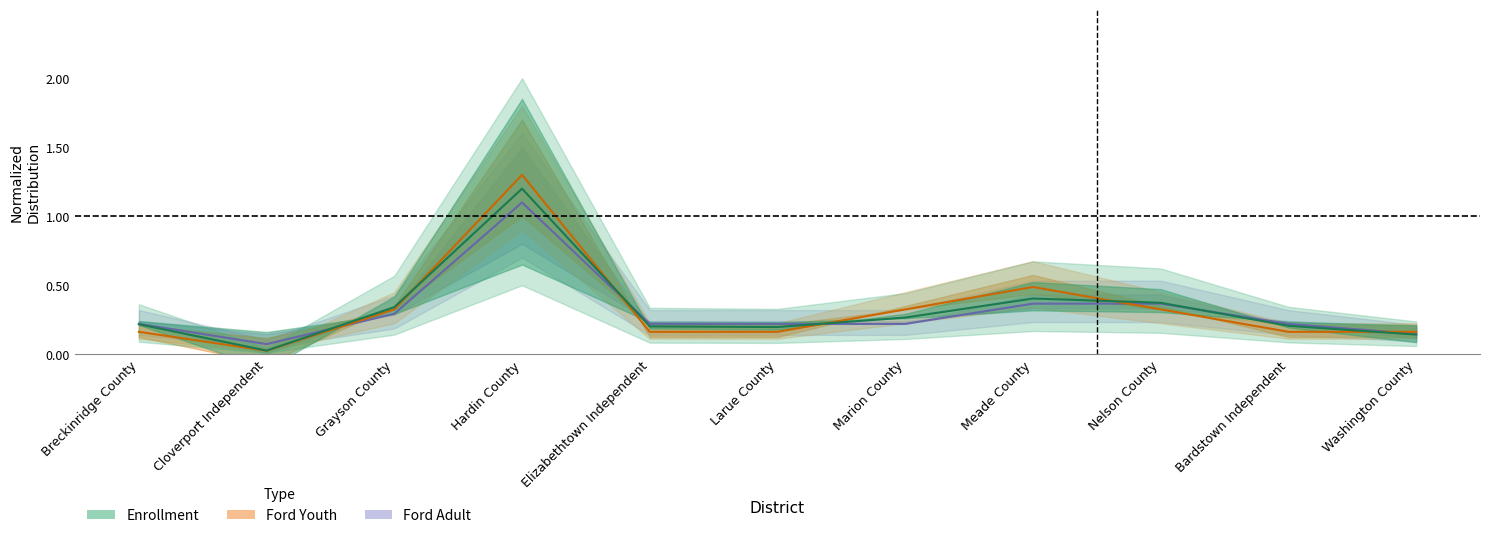

What is the sum of all Enrollment values?

3.6